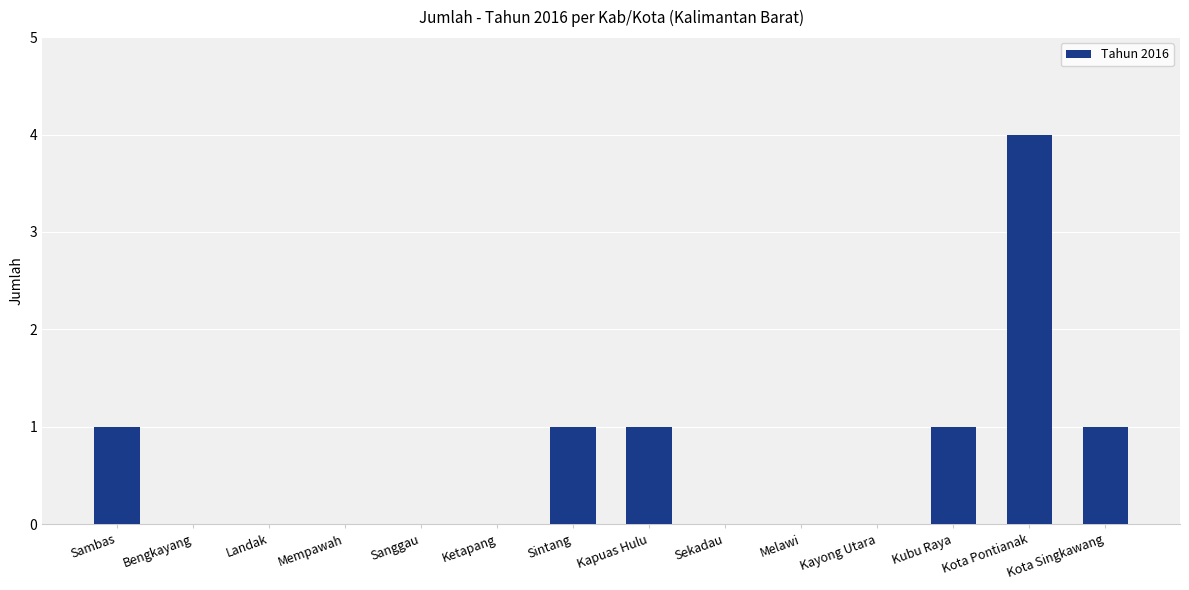

Are the bars grouped side by side (vs. stacked)?

No